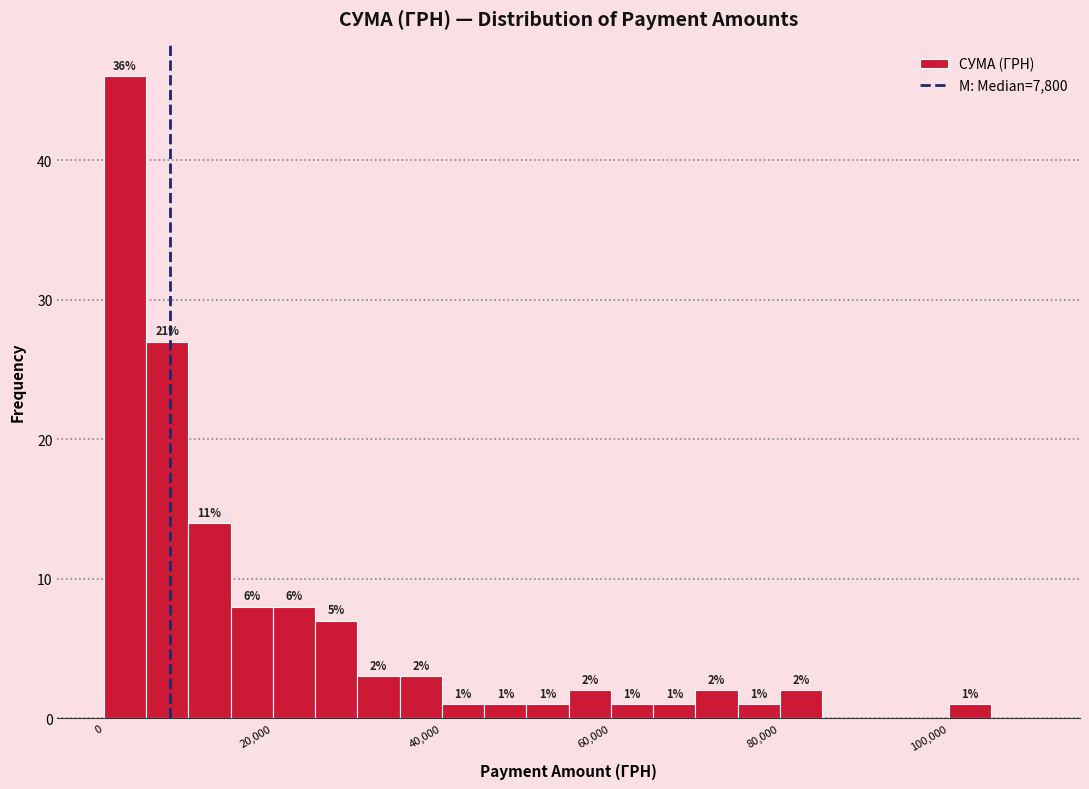

Read against the x-axis, roughly where is the centre of the tallest bar?

2000